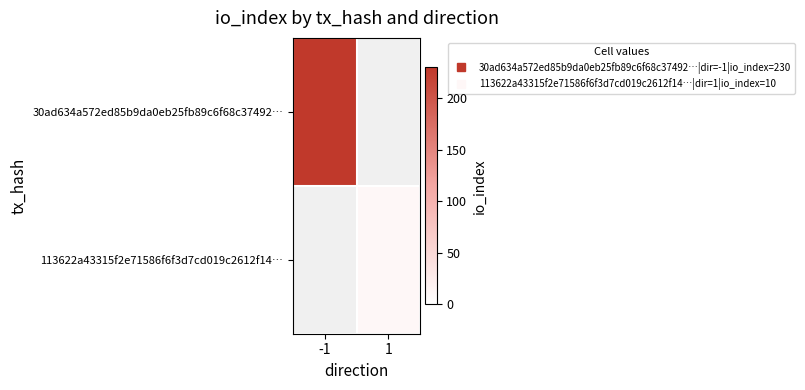

List the series in order of their overall mean, highest first.

30ad634a572ed85b9da0eb25fb89c6f68c37492…, 113622a43315f2e71586f6f3d7cd019c2612f14…